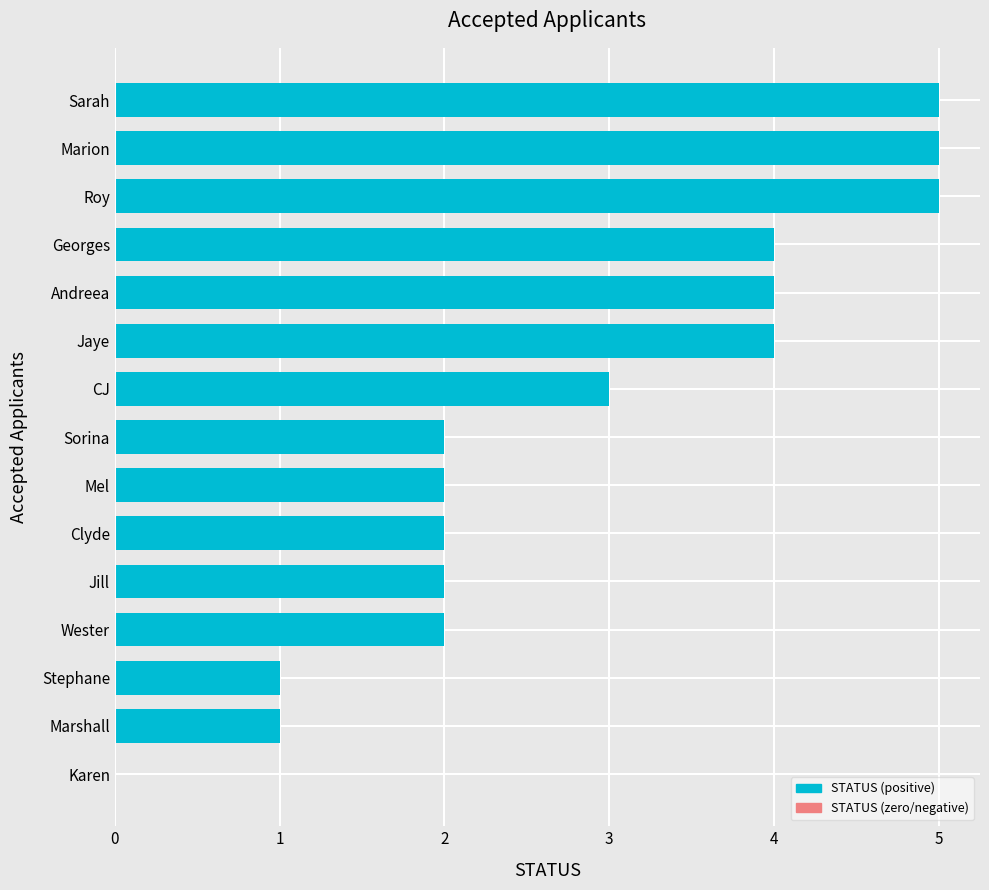

Reading bottom to top, list all the values displayed in this chart.

Karen=0	Marshall=1	Stephane=1	Wester=2	Jill=2	Clyde=2	Mel=2	Sorina=2	CJ=3	Jaye=4	Andreea=4	Georges=4	Roy=5	Marion=5	Sarah=5